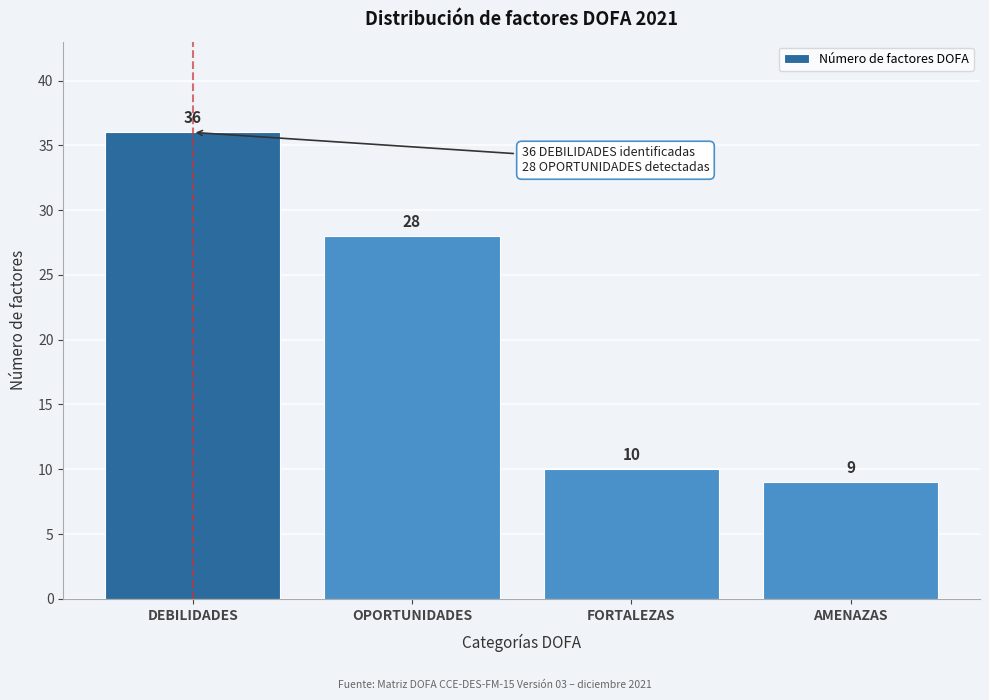

Reading right to left, what are all the values shown in this chart?

AMENAZAS=9	FORTALEZAS=10	OPORTUNIDADES=28	DEBILIDADES=36